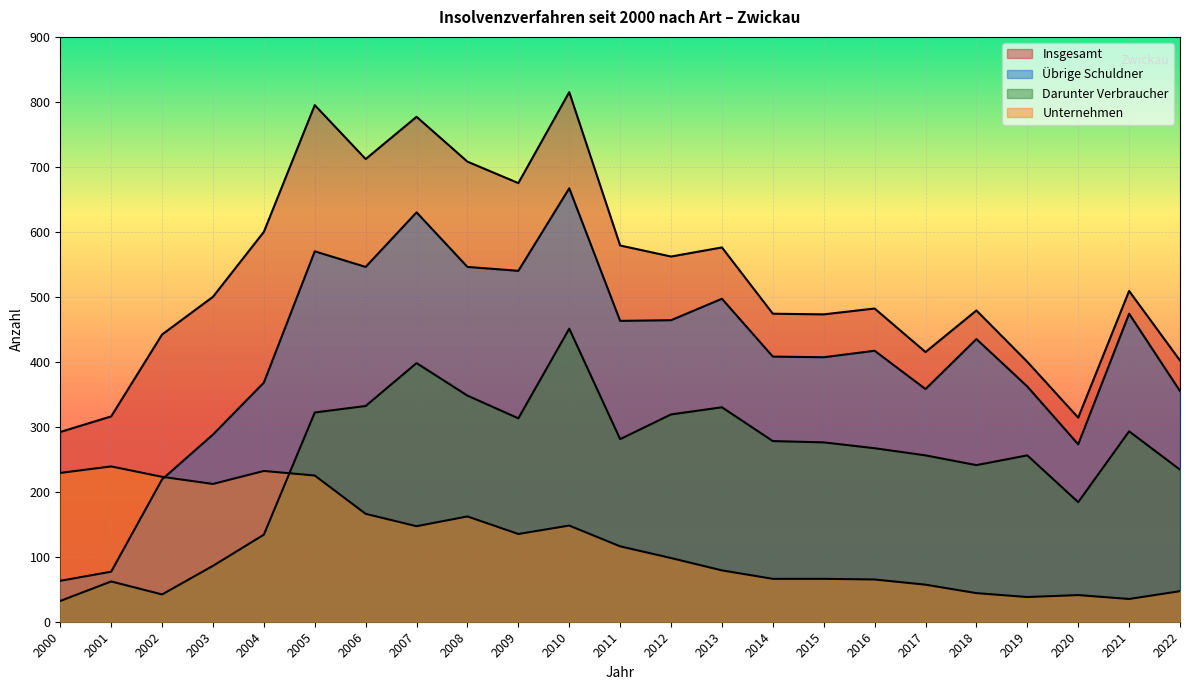

How many values in the Darunter Verbraucher series are below 276?

11